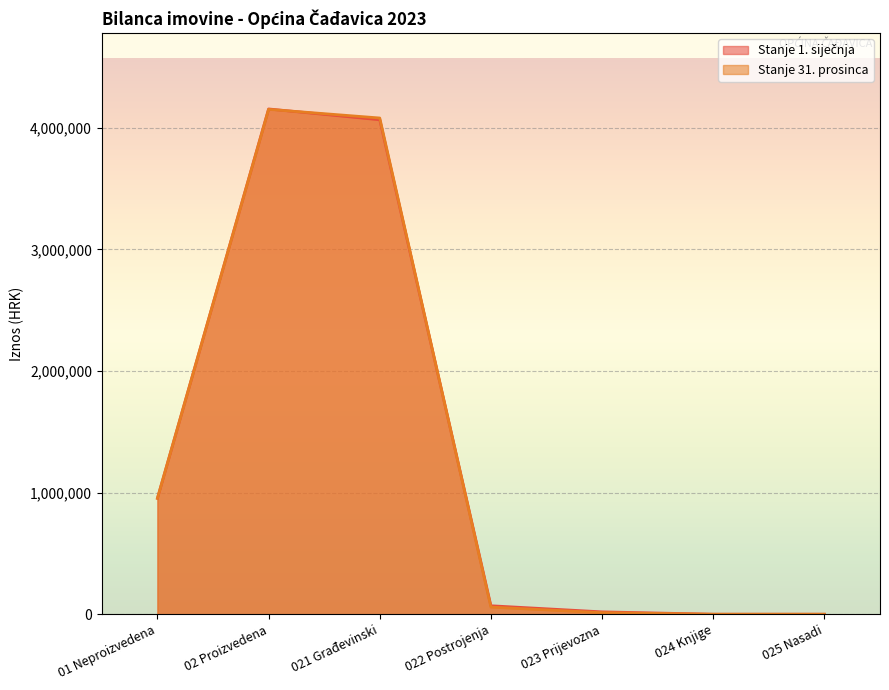

How many data points in Stanje 1. siječnja are above 69558?

4